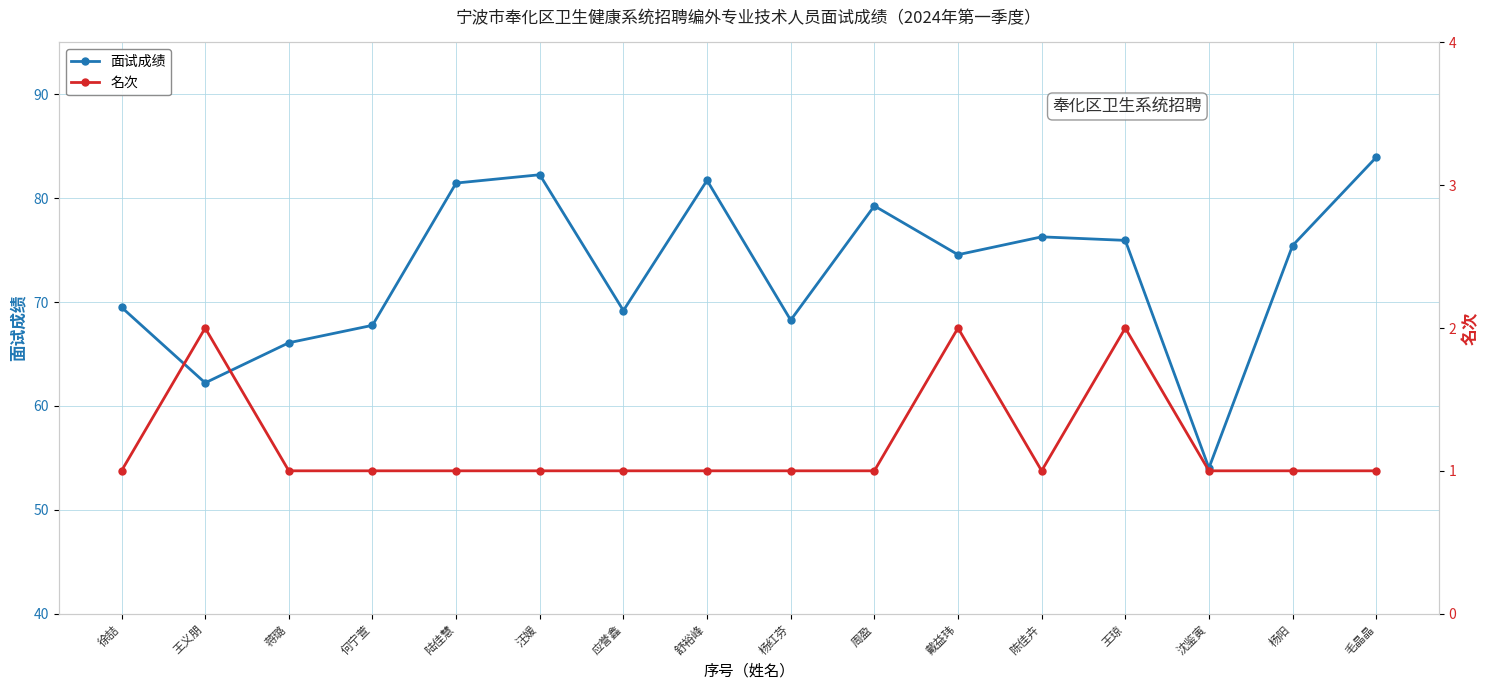

Reading left to right, list all the values displayed in this chart.

面试成绩: 徐喆=69.5	王义朋=62.2	蒋璐=66.1	何宁萱=67.8	陆佳慧=81.5	汪媛=82.3	应誉鑫=69.2	舒裕峰=81.7	杨红芬=68.3	周盈=79.3	戴益玮=74.6	陈佳卉=76.3	王琼=75.9	沈鉴寅=54.0	杨阳=75.4	毛晶晶=83.9
名次: 徐喆=1.0	王义朋=2.0	蒋璐=1.0	何宁萱=1.0	陆佳慧=1.0	汪媛=1.0	应誉鑫=1.0	舒裕峰=1.0	杨红芬=1.0	周盈=1.0	戴益玮=2.0	陈佳卉=1.0	王琼=2.0	沈鉴寅=1.0	杨阳=1.0	毛晶晶=1.0